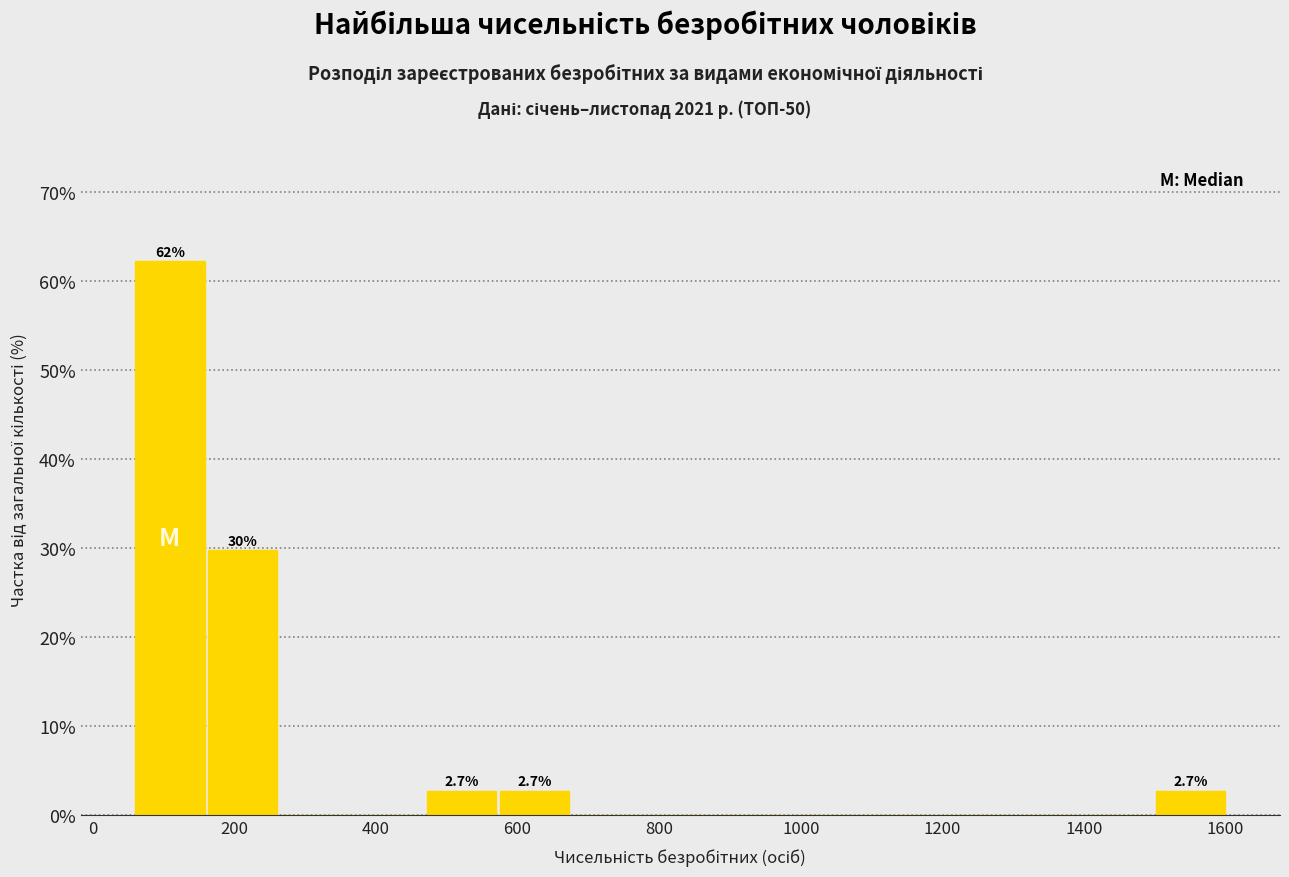

Which range on the x-axis has the tallest bar?

60 to 160